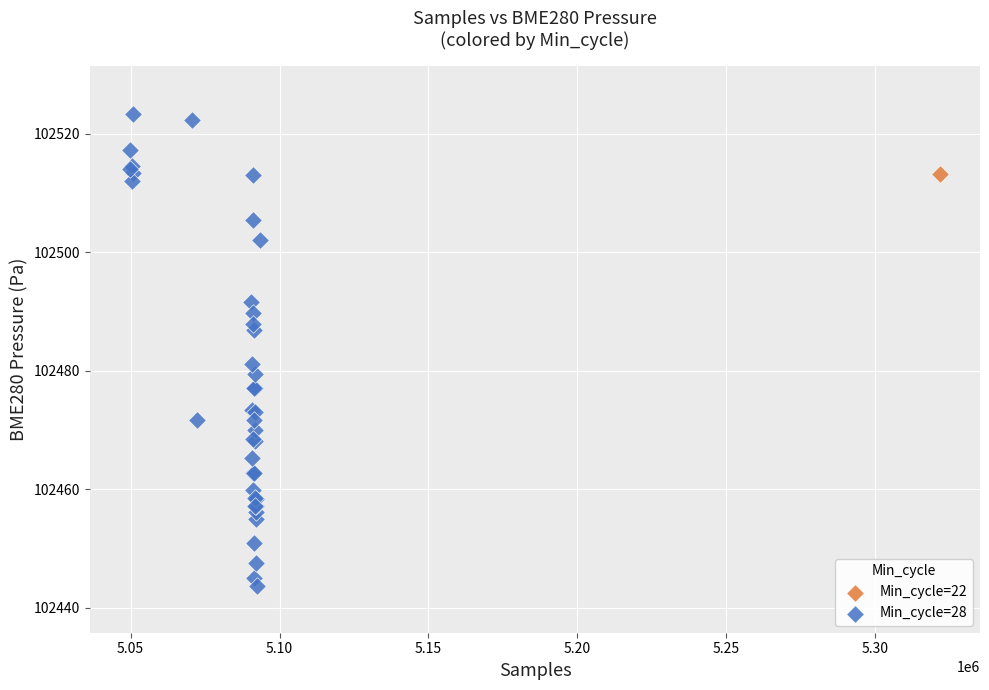

What are all the series names shown in the legend?

Min_cycle=22, Min_cycle=28